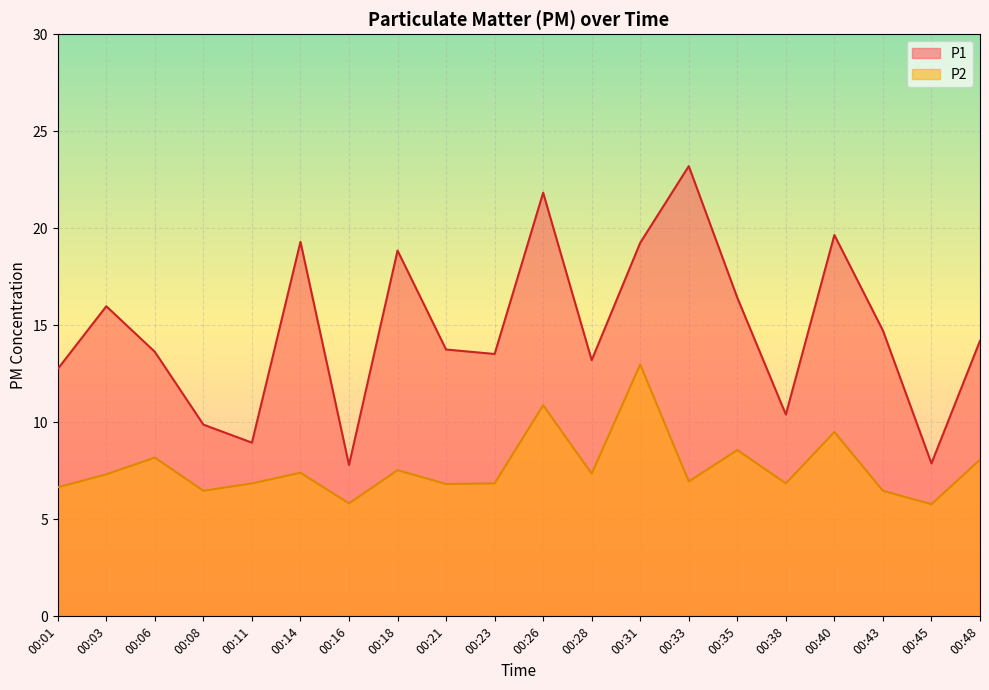

Which category has the highest value in the P2 series?

00:31